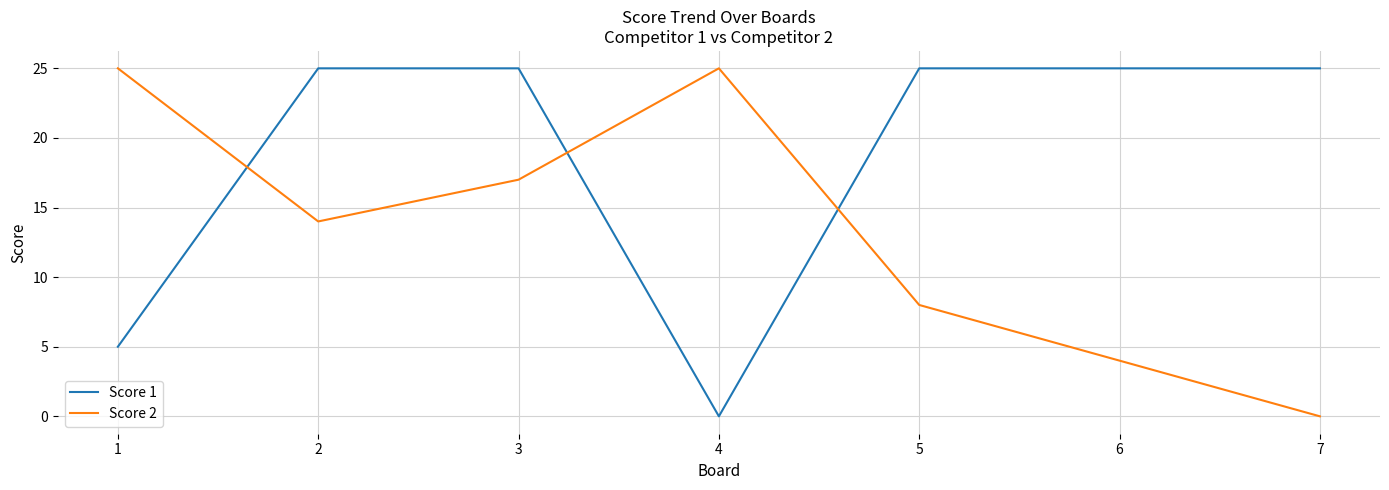

What is the difference between the highest and lowest values at 1?

20